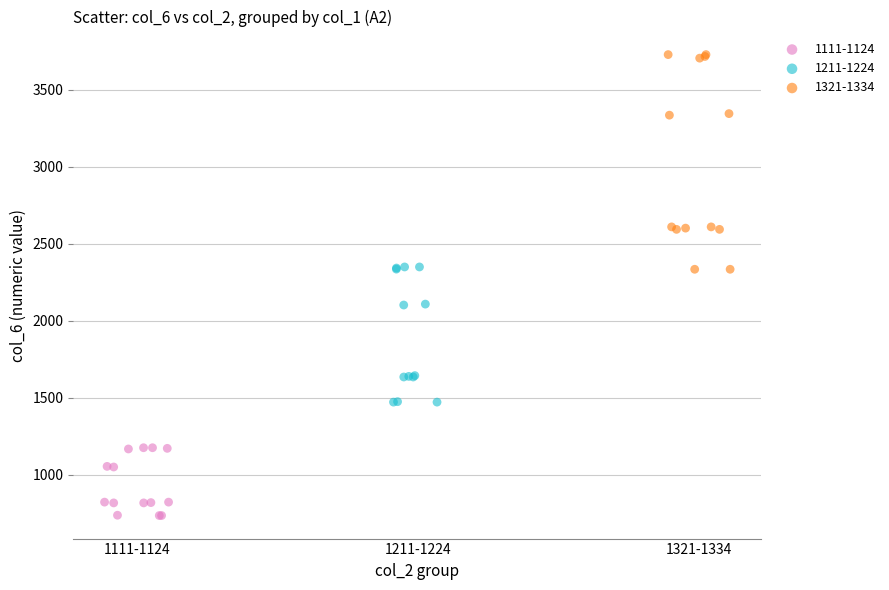

Which series reaches the minimum Y coordinate?

1111-1124